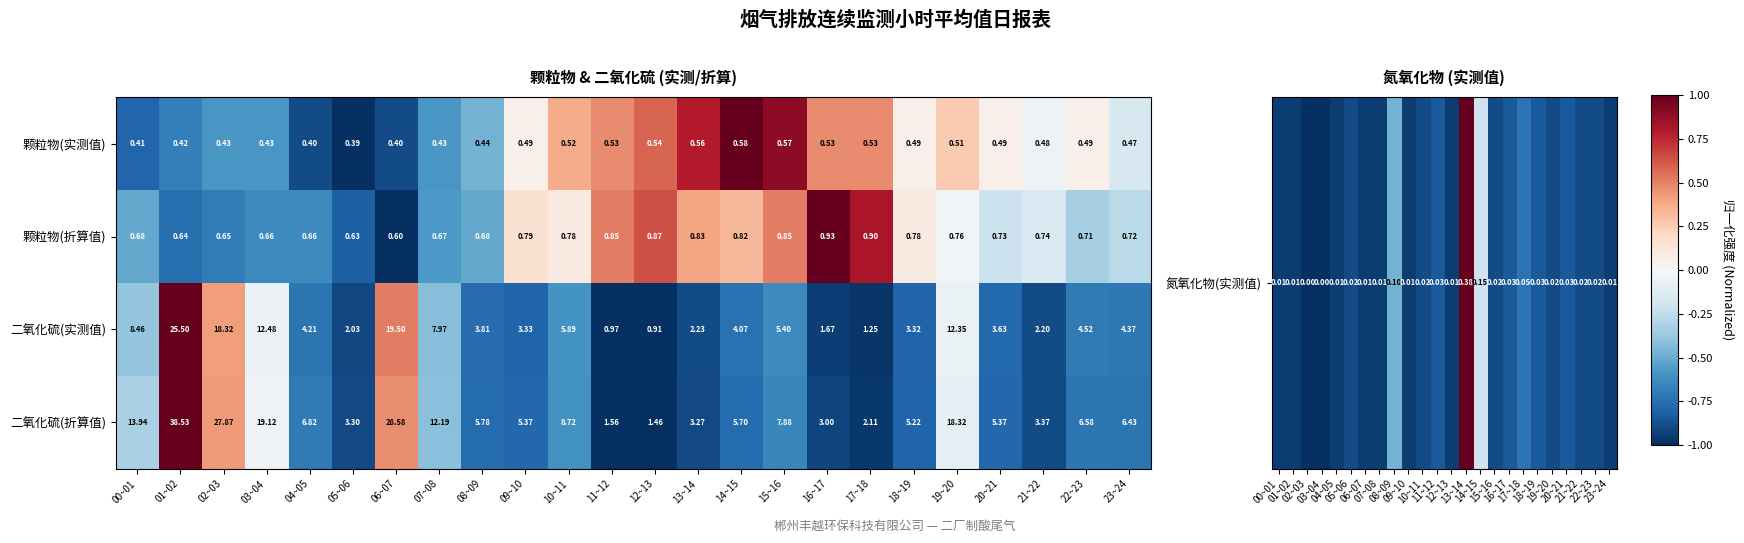

Which series has the largest total across all categories?

二氧化硫(折算值)